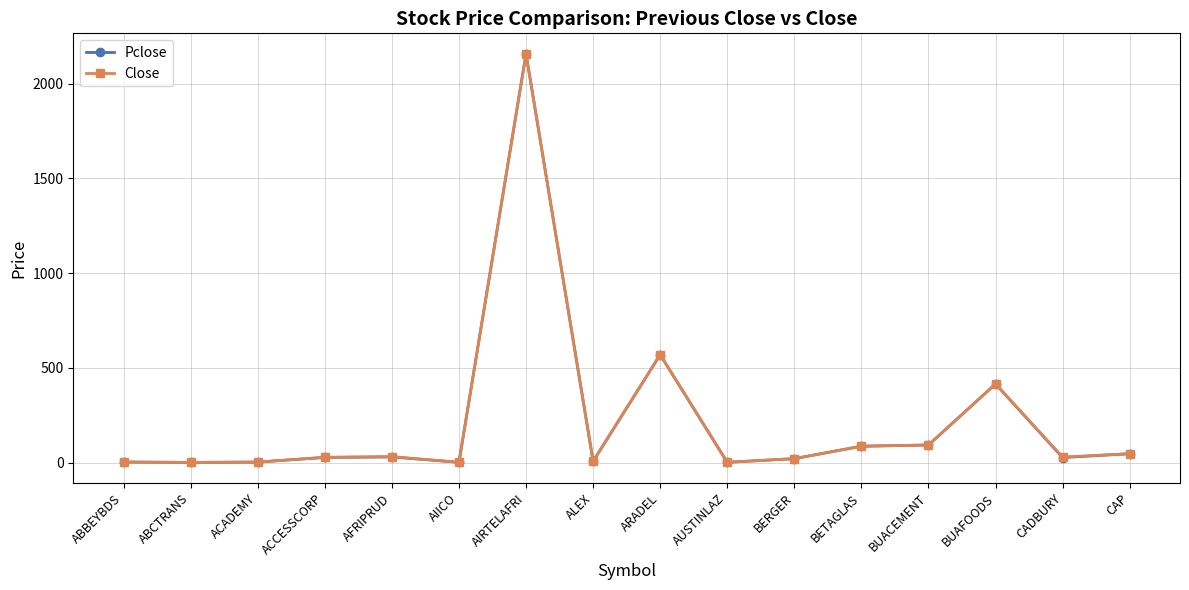

What is the label of the 2nd point from the right?

CADBURY